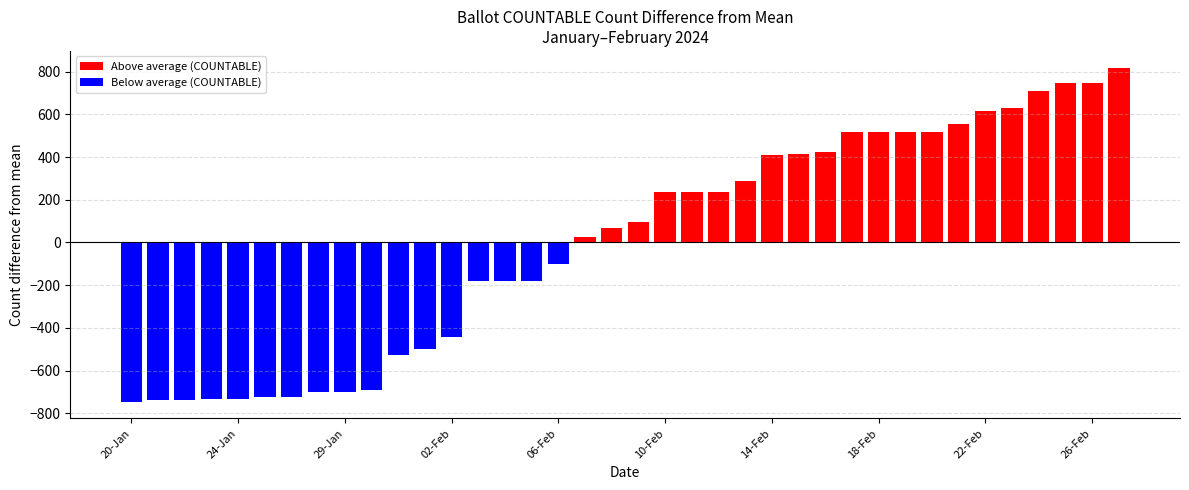

What is the label of the 14th bar from the left?

13